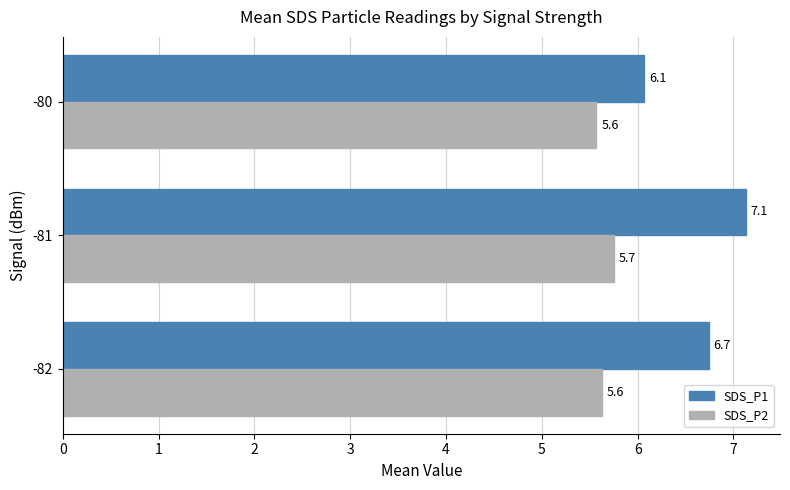

Which series changed the most between -82 and -80?

SDS_P1